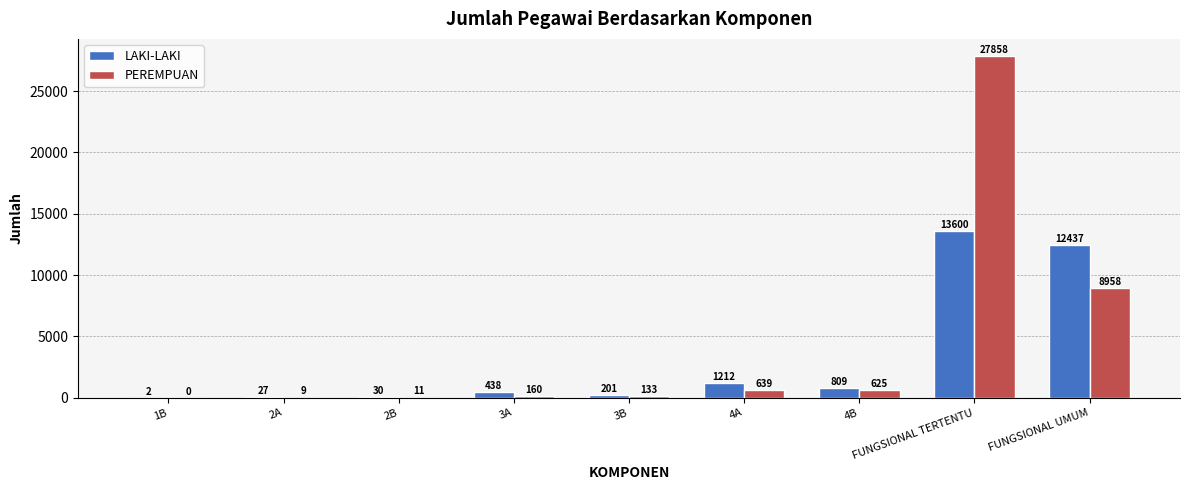

At which category does the chart reach its peak across all series?

FUNGSIONAL TERTENTU